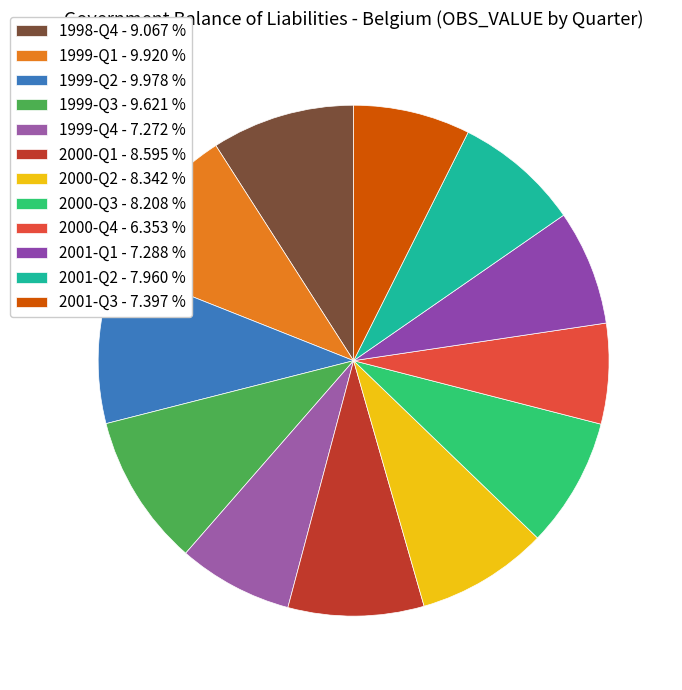

Is it true that 1999-Q1 is 17% of the pie?

False